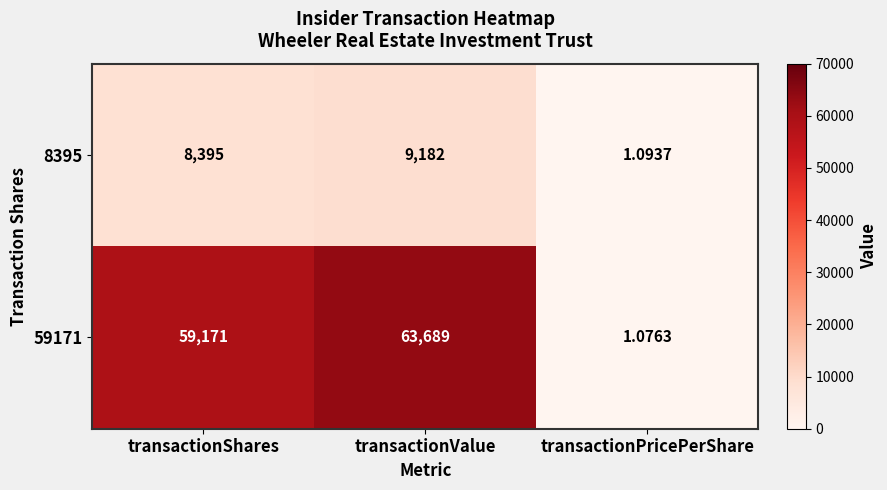

Which category has the lowest value in the 59171 series?

transactionPricePerShare